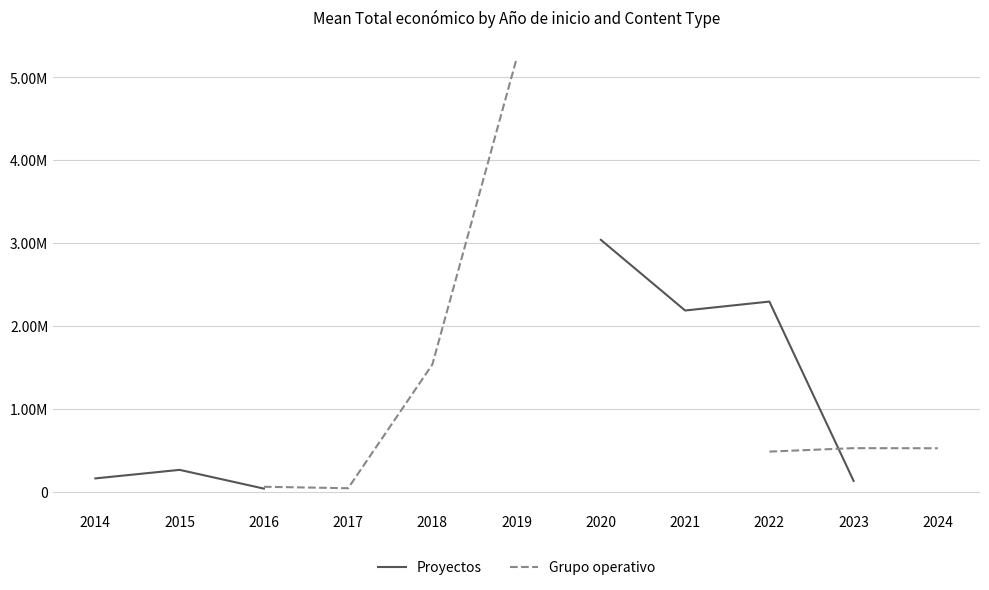

Is it true that Grupo operativo equals 42072.0 at 2017?

True